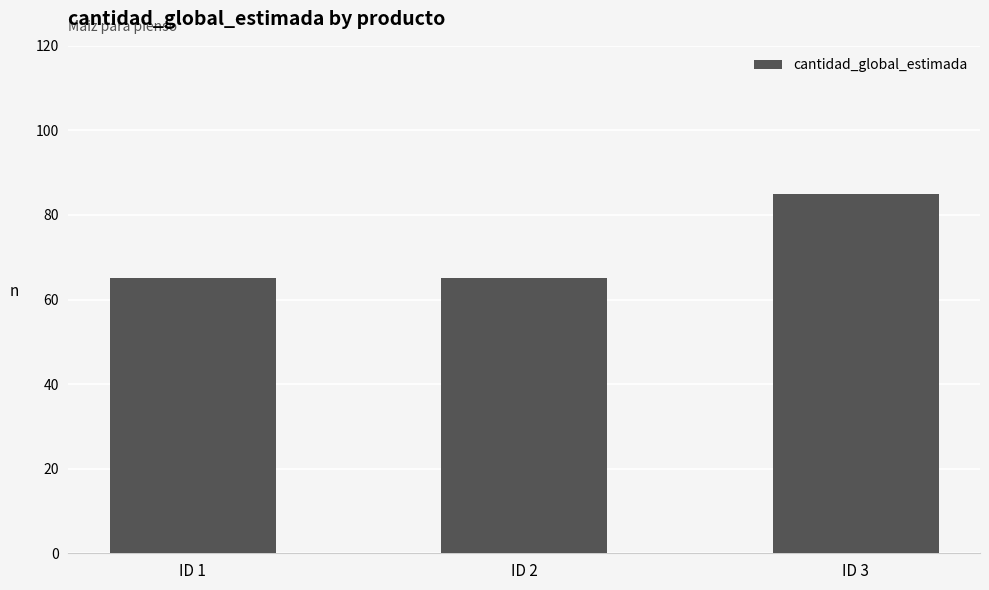

Reading left to right, transcribe all the data shown in this chart.

65	65	85